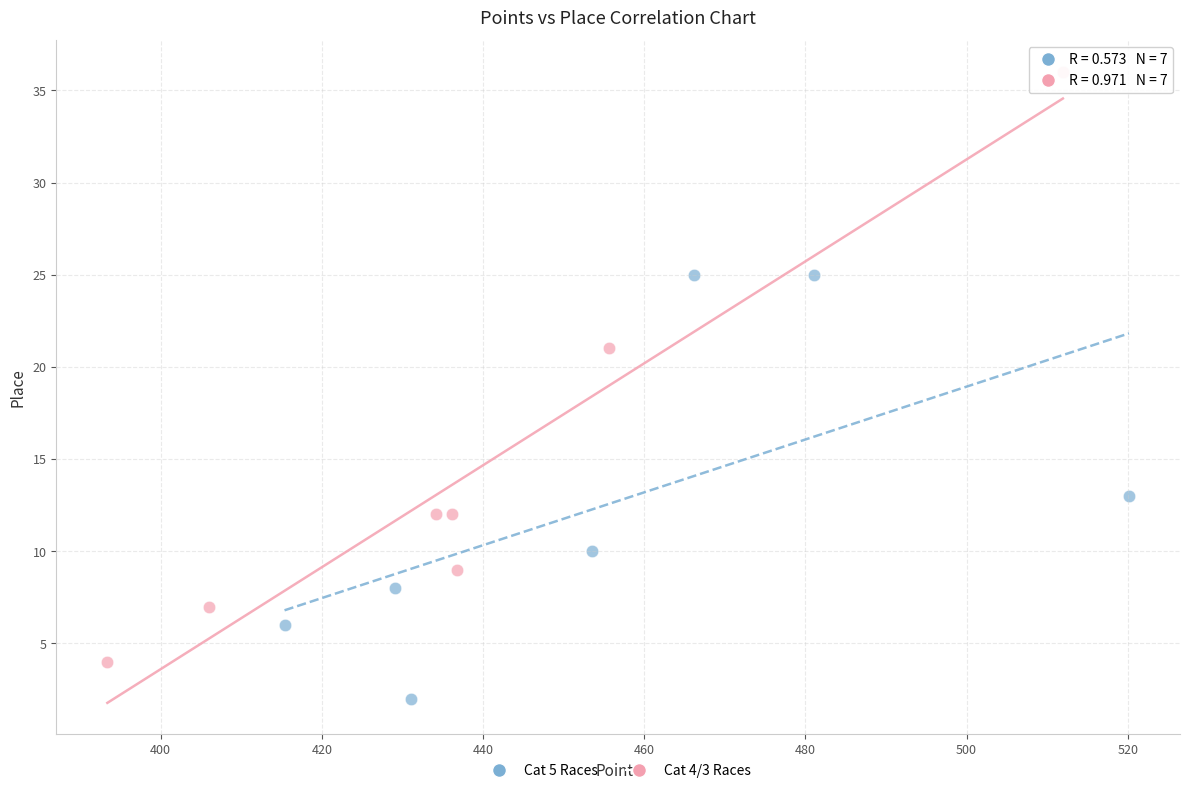

Which series contains the lowest Y value?

Cat 5 Races